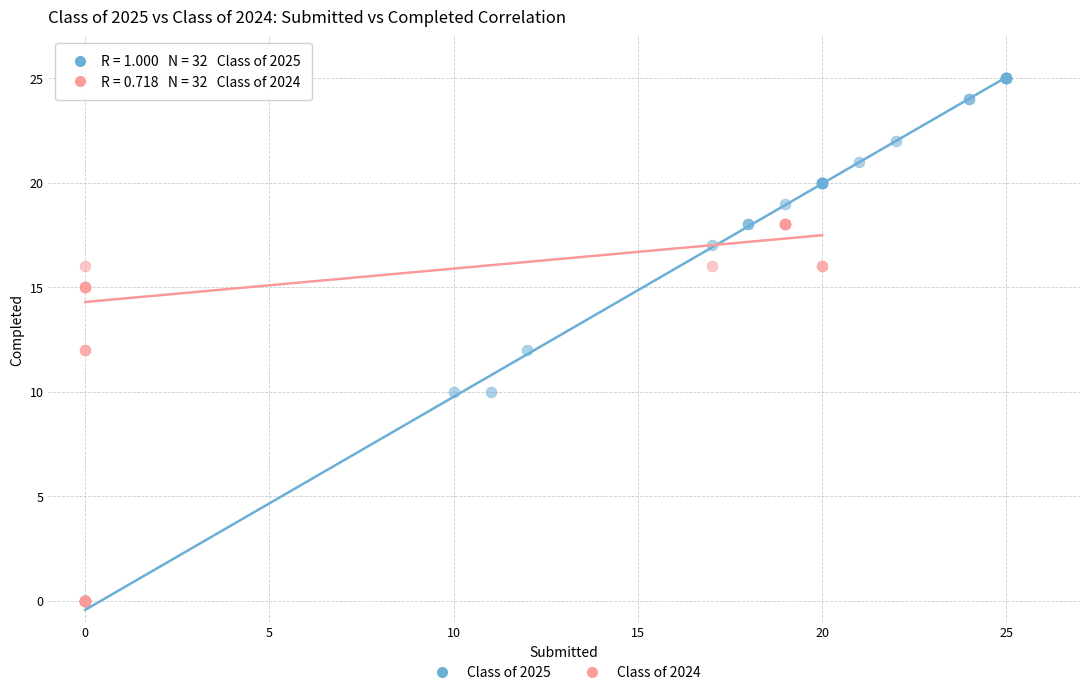

Which series contains the highest Y value?

Class of 2025